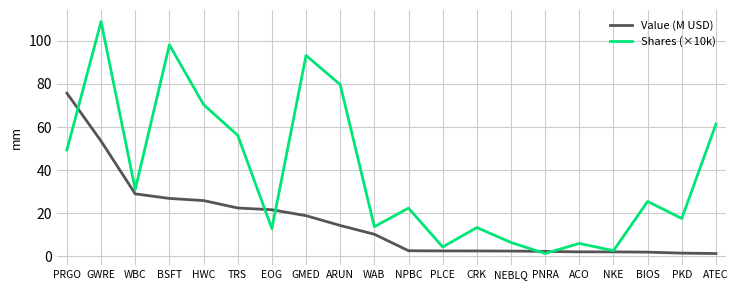

What is the greatest value displayed?

109.0